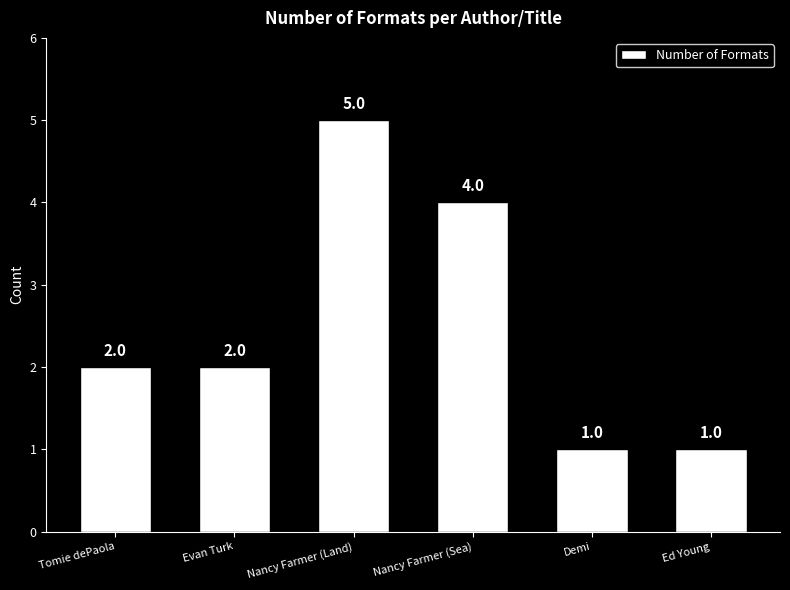

The value at Evan Turk is 1. True or false?

False